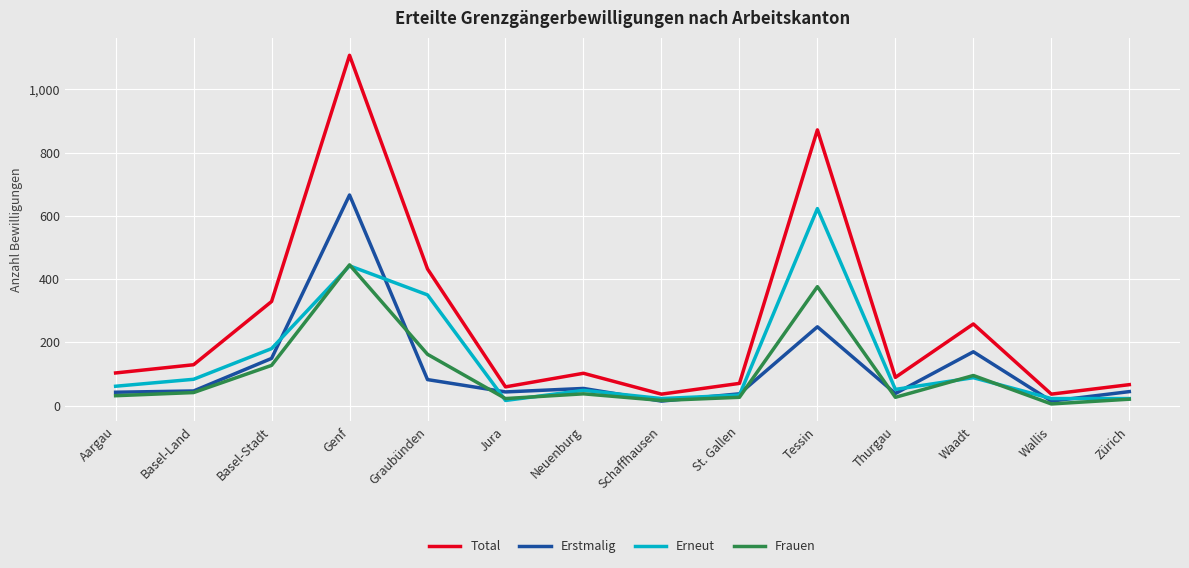

At Graubünden, list the series in order from largest to smallest.

Total, Erneut, Frauen, Erstmalig